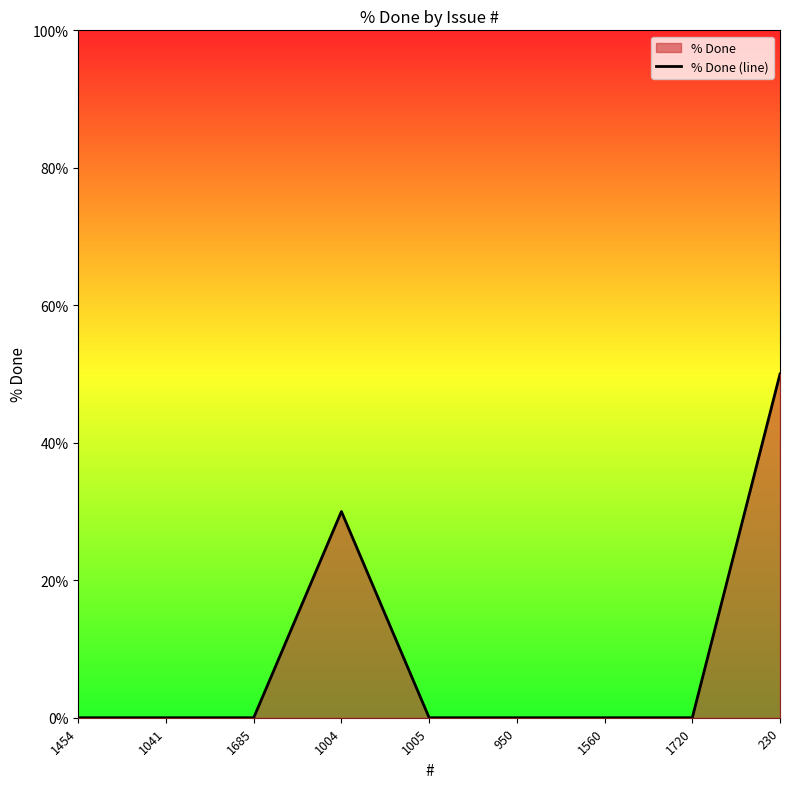

What is the maximum value shown in the chart?

50